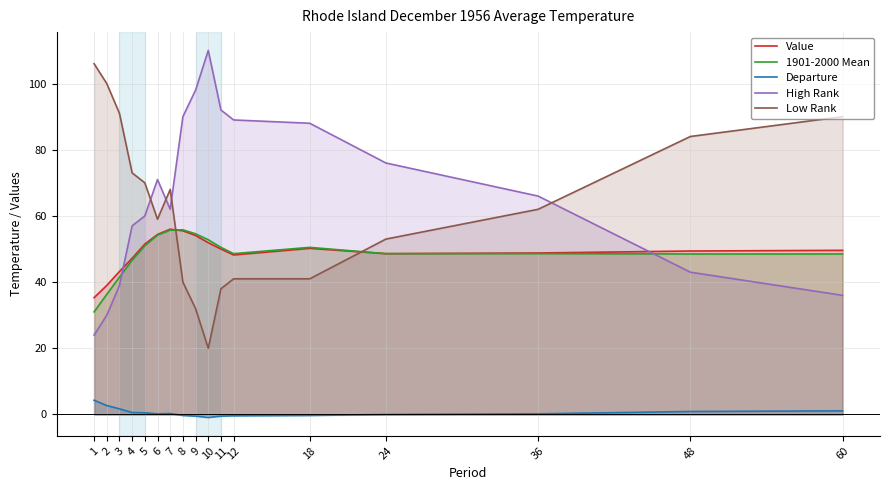

Does the chart have visible grid lines?

Yes